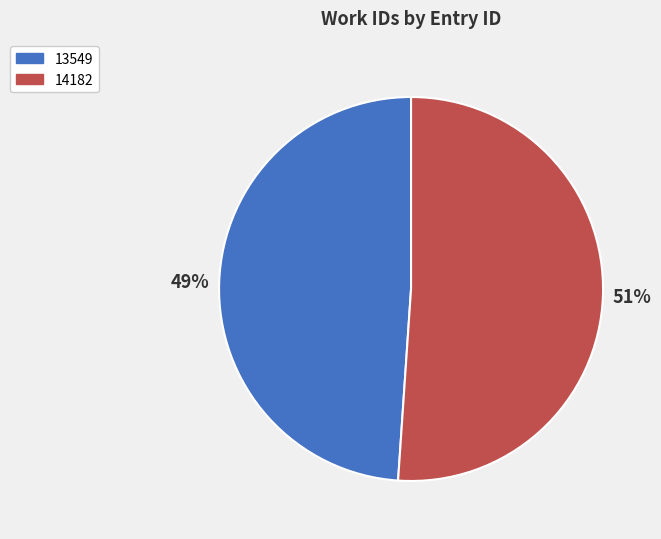

To the nearest percent, what is the difference between the largest and smallest slice percentages?

2%